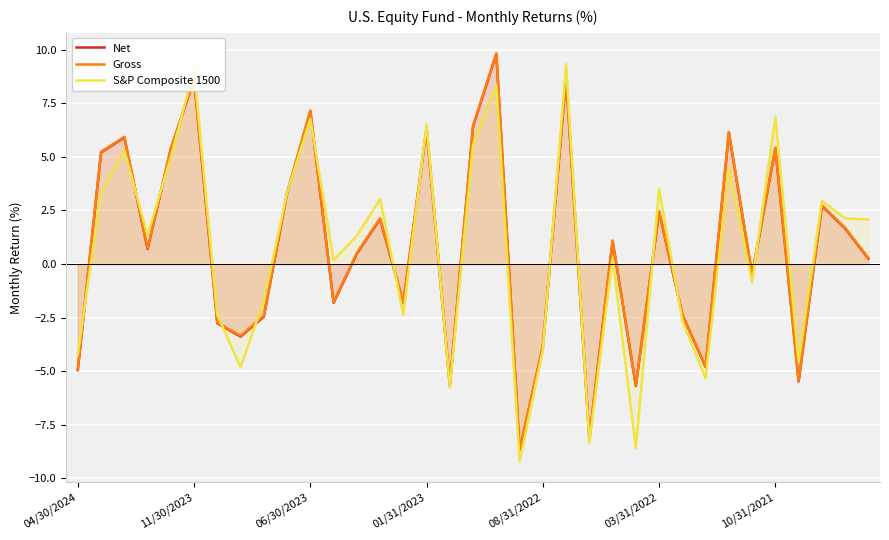

Which category has the highest value in the Net series?

18